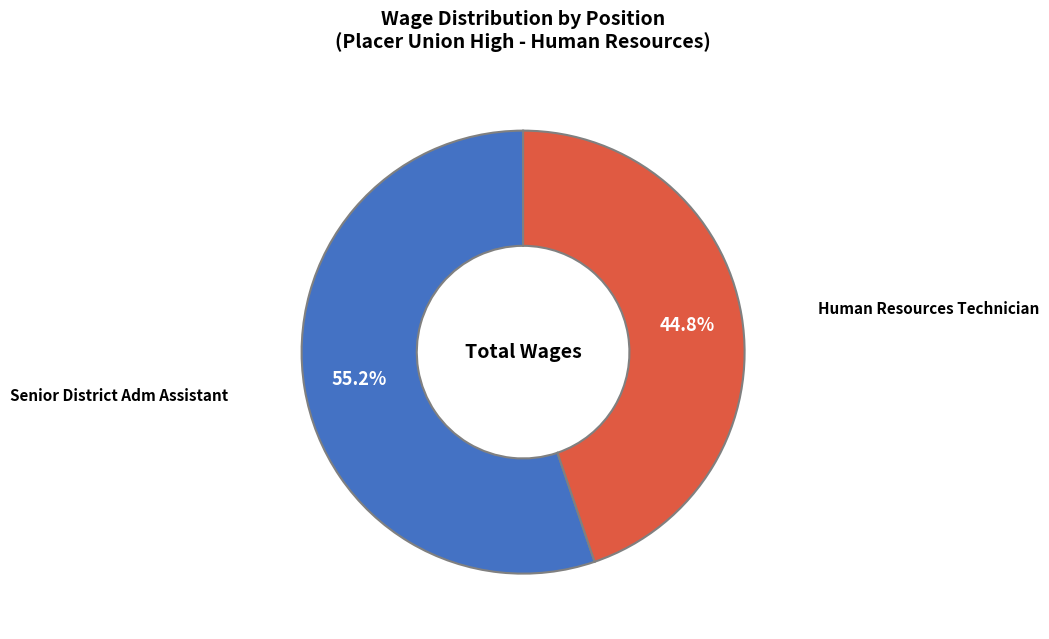

Approximately how many times larger is the value at Senior District Adm Assistant compared to Human Resources Technician?

1.2